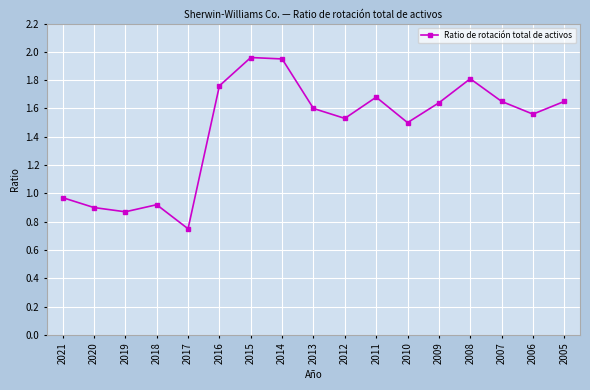

Where is the first local minimum?

2019